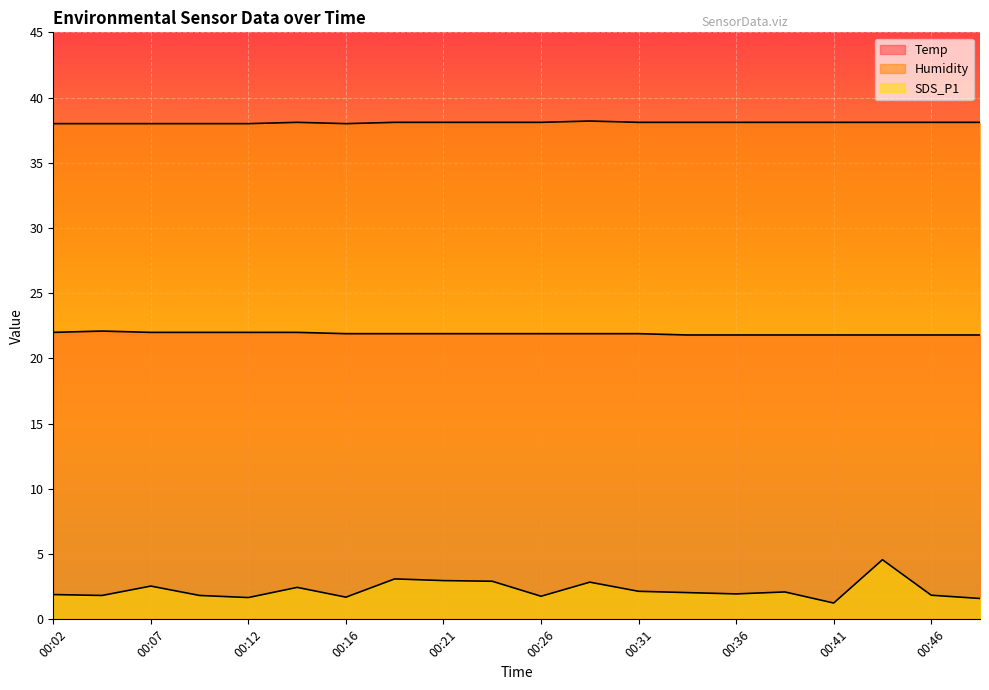

True or false: Humidity and Temp intersect in this chart.

False